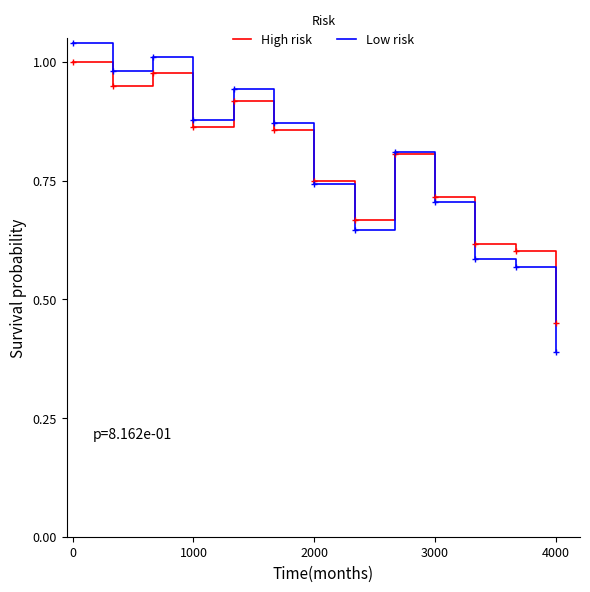

Which series has the widest spread of values?

Low risk